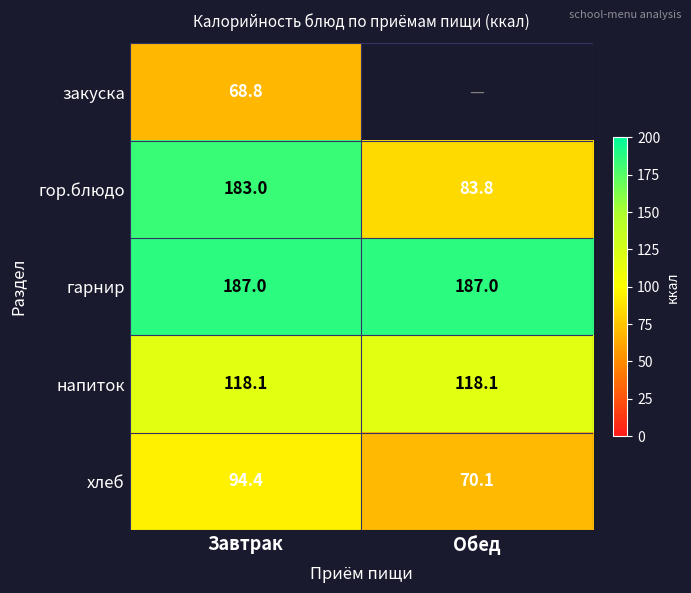

What is the total value across all series at Завтрак?

651.3